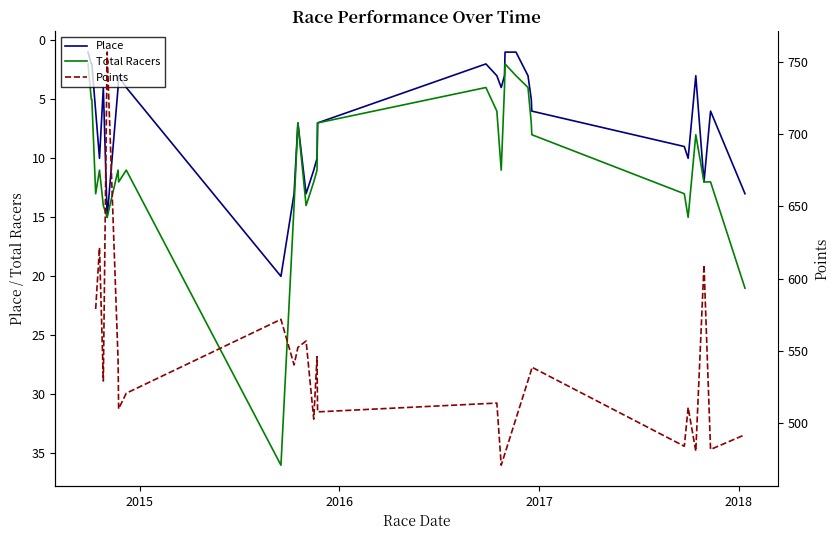

How many interior local peaks does the Place series have?

7